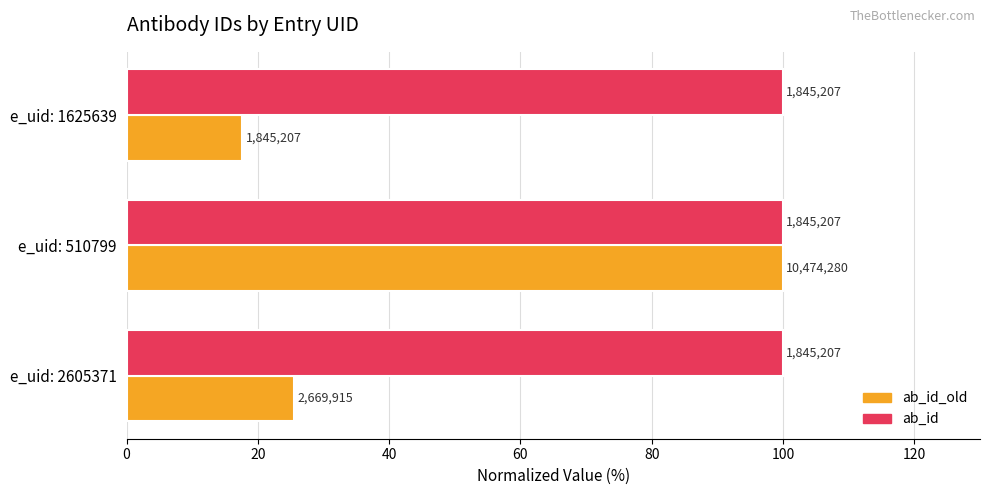

What are all the series names shown in the legend?

ab_id_old, ab_id